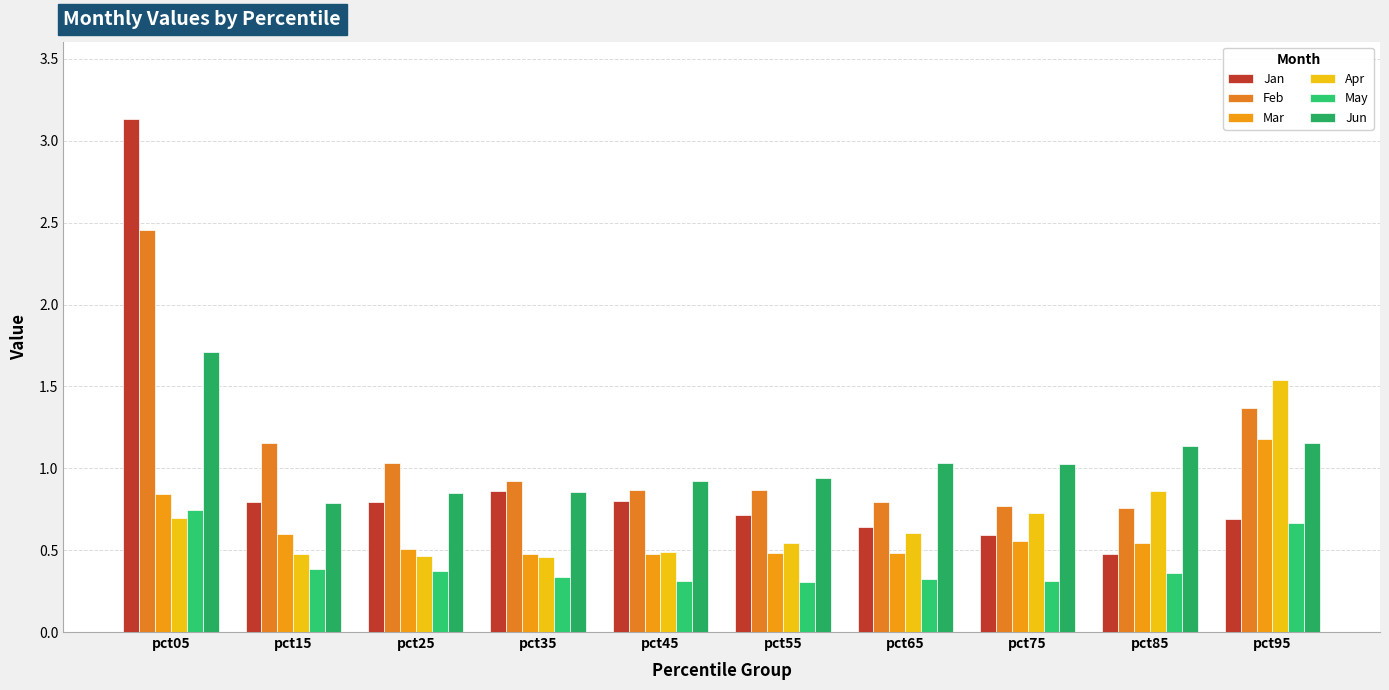

Reading left to right, transcribe all the data shown in this chart.

Jan: pct05=3.1	pct15=0.8	pct25=0.8	pct35=0.9	pct45=0.8	pct55=0.7	pct65=0.6	pct75=0.6	pct85=0.5	pct95=0.7
Feb: pct05=2.5	pct15=1.2	pct25=1.0	pct35=0.9	pct45=0.9	pct55=0.9	pct65=0.8	pct75=0.8	pct85=0.8	pct95=1.4
Mar: pct05=0.8	pct15=0.6	pct25=0.5	pct35=0.5	pct45=0.5	pct55=0.5	pct65=0.5	pct75=0.6	pct85=0.5	pct95=1.2
Apr: pct05=0.7	pct15=0.5	pct25=0.5	pct35=0.5	pct45=0.5	pct55=0.5	pct65=0.6	pct75=0.7	pct85=0.9	pct95=1.5
May: pct05=0.7	pct15=0.4	pct25=0.4	pct35=0.3	pct45=0.3	pct55=0.3	pct65=0.3	pct75=0.3	pct85=0.4	pct95=0.7
Jun: pct05=1.7	pct15=0.8	pct25=0.8	pct35=0.9	pct45=0.9	pct55=0.9	pct65=1.0	pct75=1.0	pct85=1.1	pct95=1.2